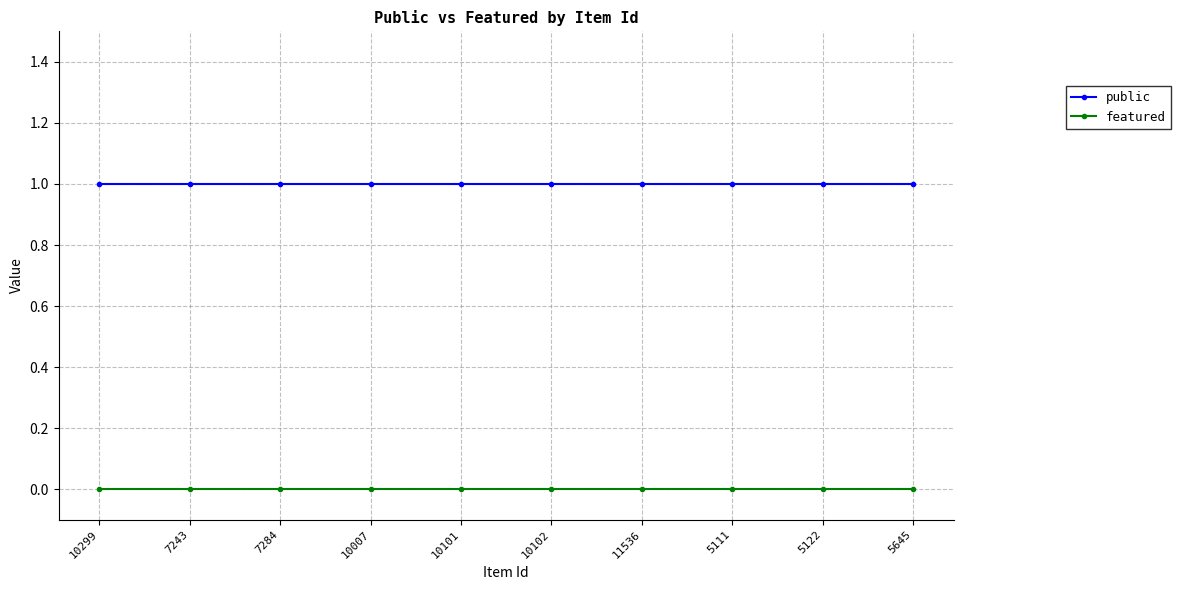

At 10007, list the series in order from largest to smallest.

public, featured